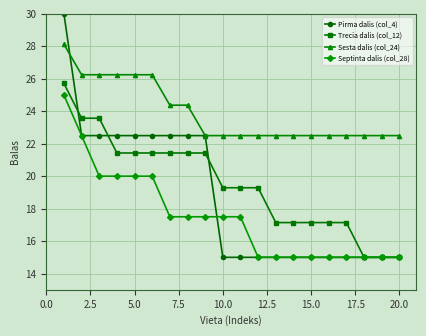

How many values in the Septinta dalis (col_28) series exceed 17?

11